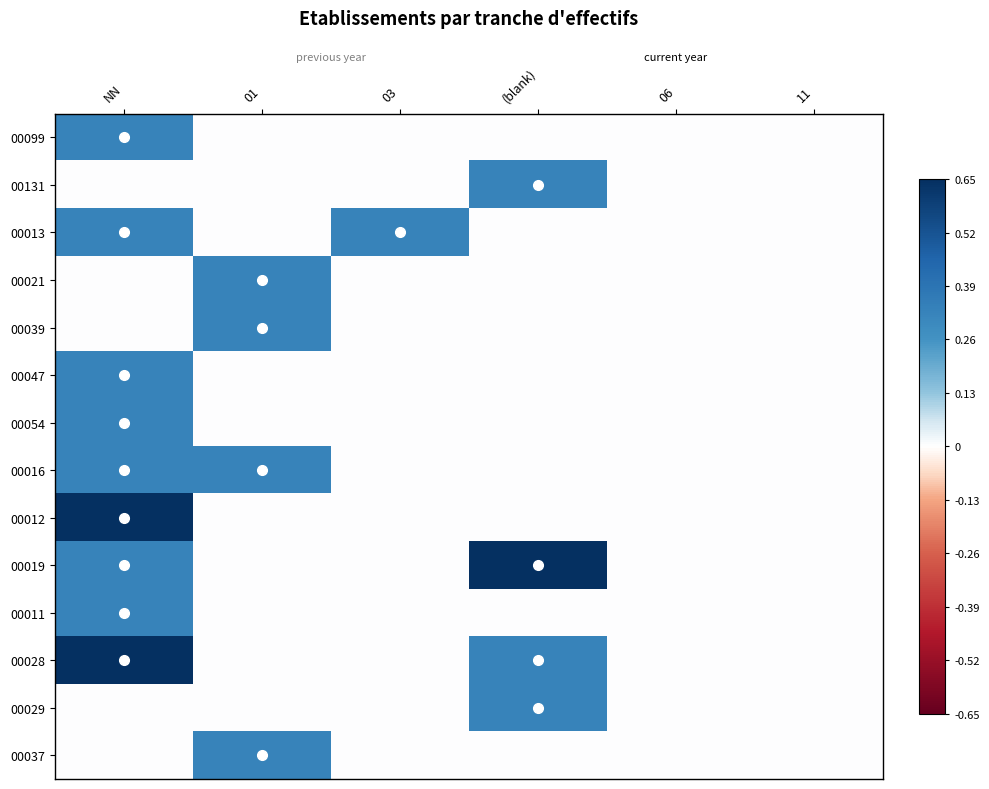

Reading right to left, what are all the values shown in this chart?

00099: 11=0.0	06=0.0	(blank)=0.0	03=0.0	01=0.0	NN=0.3
00131: 11=0.0	06=0.0	(blank)=0.3	03=0.0	01=0.0	NN=0.0
00013: 11=0.0	06=0.0	(blank)=0.0	03=0.3	01=0.0	NN=0.3
00021: 11=0.0	06=0.0	(blank)=0.0	03=0.0	01=0.3	NN=0.0
00039: 11=0.0	06=0.0	(blank)=0.0	03=0.0	01=0.3	NN=0.0
00047: 11=0.0	06=0.0	(blank)=0.0	03=0.0	01=0.0	NN=0.3
00054: 11=0.0	06=0.0	(blank)=0.0	03=0.0	01=0.0	NN=0.3
00016: 11=0.0	06=0.0	(blank)=0.0	03=0.0	01=0.3	NN=0.3
00012: 11=0.0	06=0.0	(blank)=0.0	03=0.0	01=0.0	NN=0.7
00019: 11=0.0	06=0.0	(blank)=0.7	03=0.0	01=0.0	NN=0.3
00011: 11=0.0	06=0.0	(blank)=0.0	03=0.0	01=0.0	NN=0.3
00028: 11=0.0	06=0.0	(blank)=0.3	03=0.0	01=0.0	NN=0.7
00029: 11=0.0	06=0.0	(blank)=0.3	03=0.0	01=0.0	NN=0.0
00037: 11=0.0	06=0.0	(blank)=0.0	03=0.0	01=0.3	NN=0.0